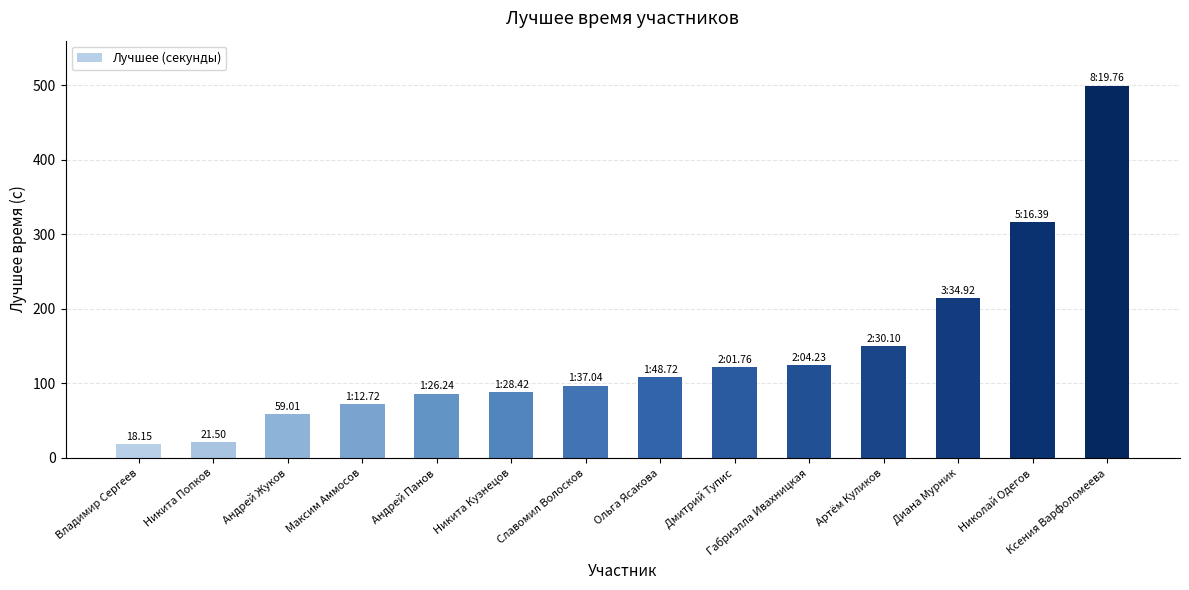

At which label is the value closest to 258?

Диана Мурник